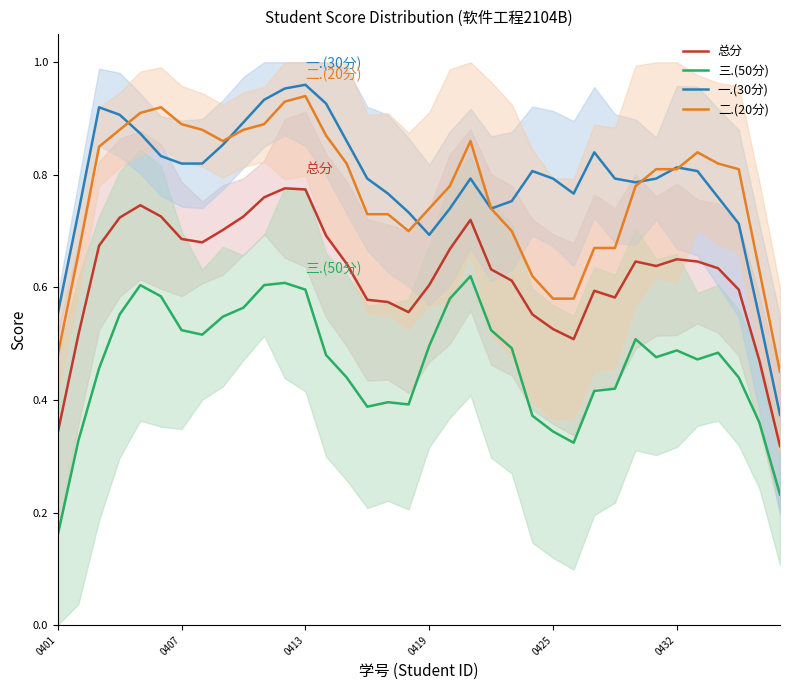

At how many categories does at least one series exceed 0?

36